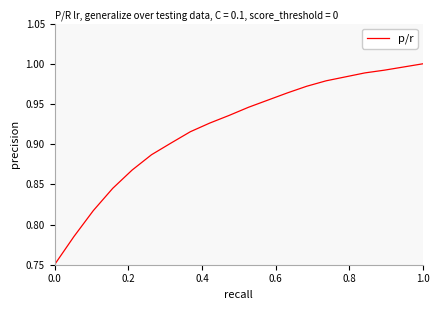

True or false: the data has more than 2 interior local peaks.

False